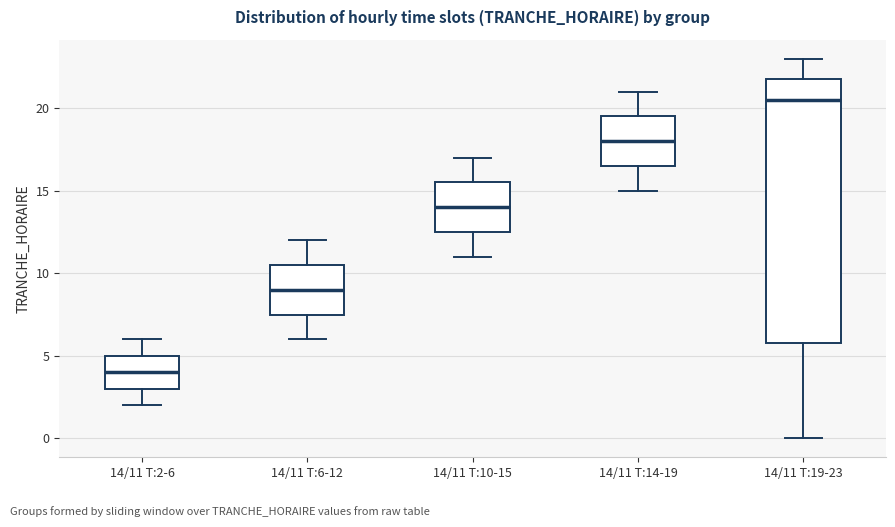

Reading left to right, read every box against the y-axis: the position of its median line, the range the box covers, and the ends of its whiskers. The values are not printed on the chart, so give them approximately, as read against the axis.

14/11 T:2-6: median 4.0, box 3.0 to 5.0, whiskers 2.0 to 6.0
14/11 T:6-12: median 9.0, box 7.5 to 10.5, whiskers 6.0 to 12.0
14/11 T:10-15: median 14.0, box 12.5 to 15.5, whiskers 11.0 to 17.0
14/11 T:14-19: median 18.0, box 16.5 to 19.5, whiskers 15.0 to 21.0
14/11 T:19-23: median 20.5, box 6.0 to 22.0, whiskers 0.0 to 23.0